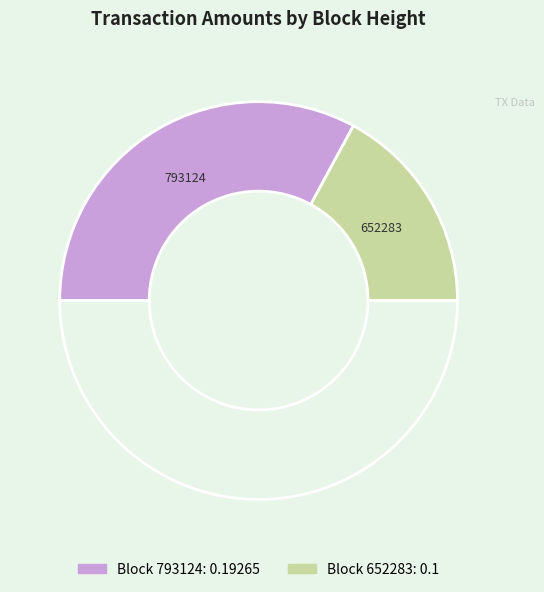

Count the number of slices in the pie.

3